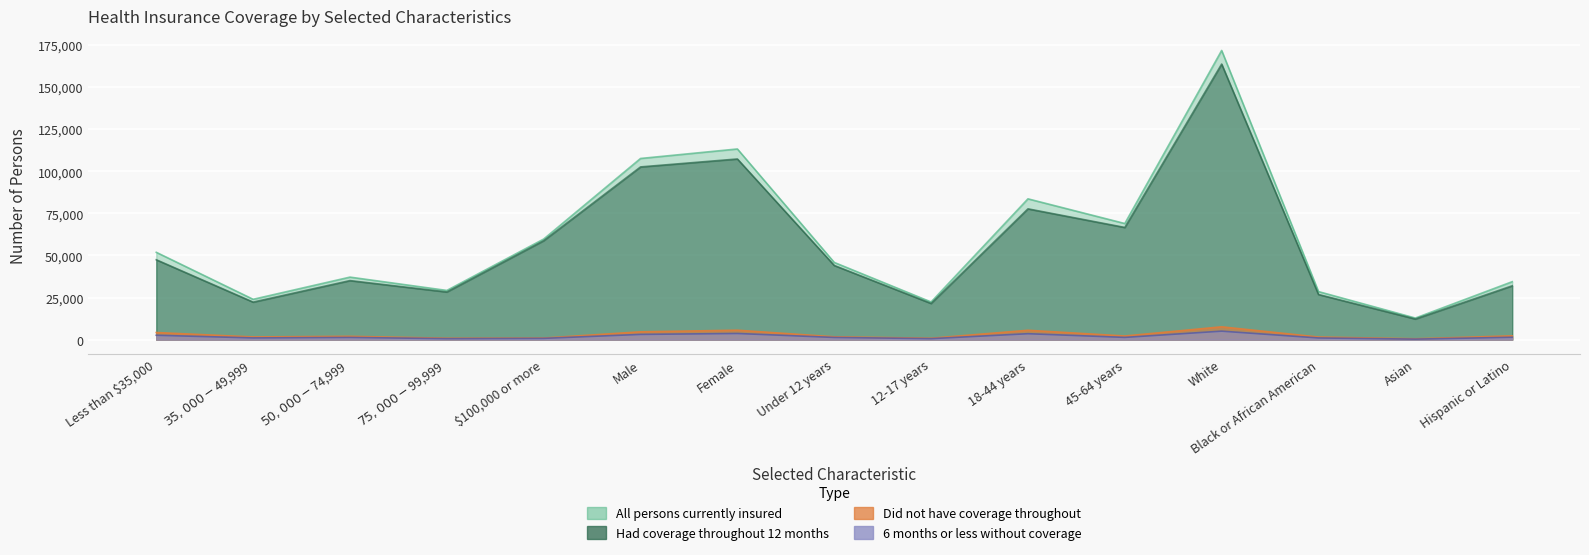

At how many categories does at least one series exceed 130888?

1